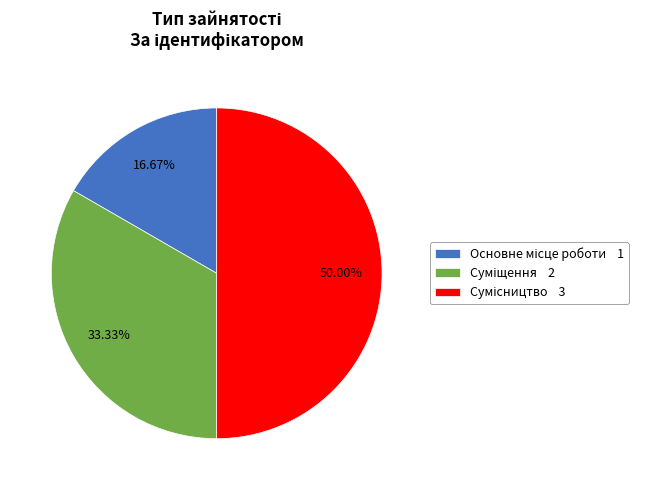

Approximately how many times larger is the value at Суміщення compared to Основне місце роботи?

2.0